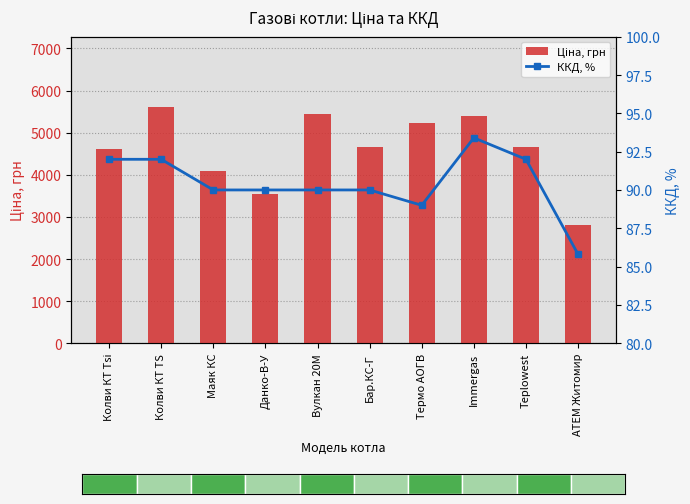

True or false: ККД, % has a value of 60.4 at Teplowest.

False